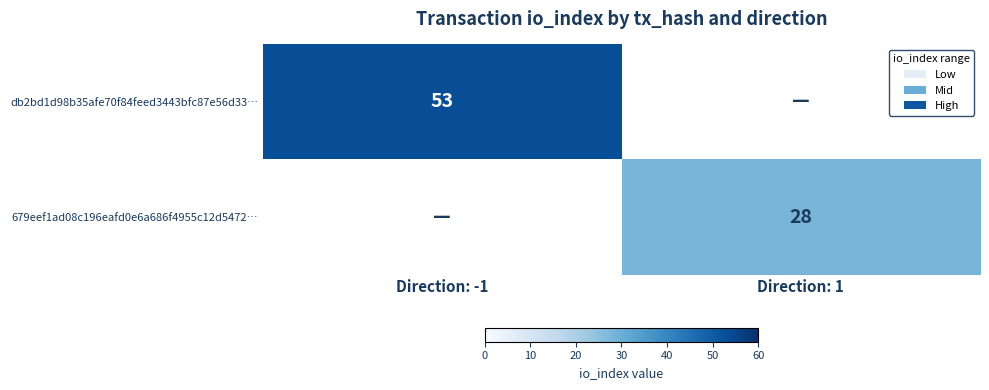

Is it true that db2bd1d98b35afe70f84feed3443bfc87e56d33… equals 94 at Direction: -1?

False